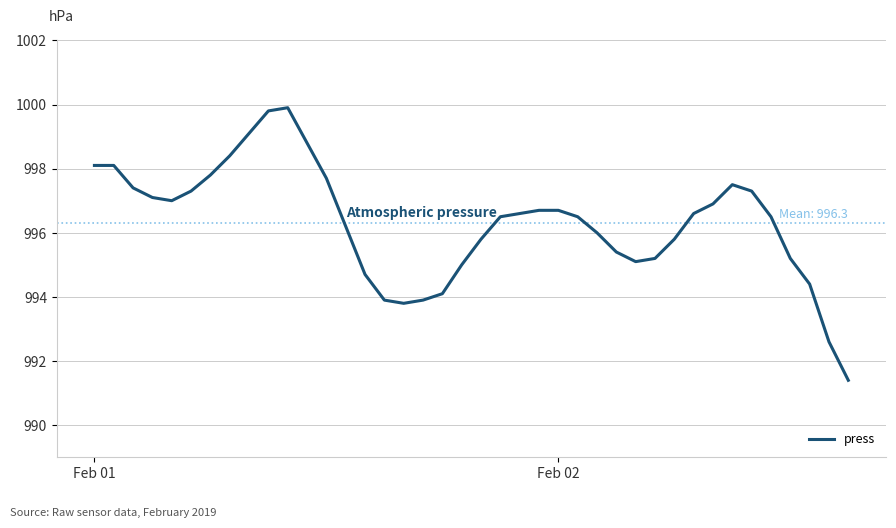

What is the smallest value displayed?

991.4